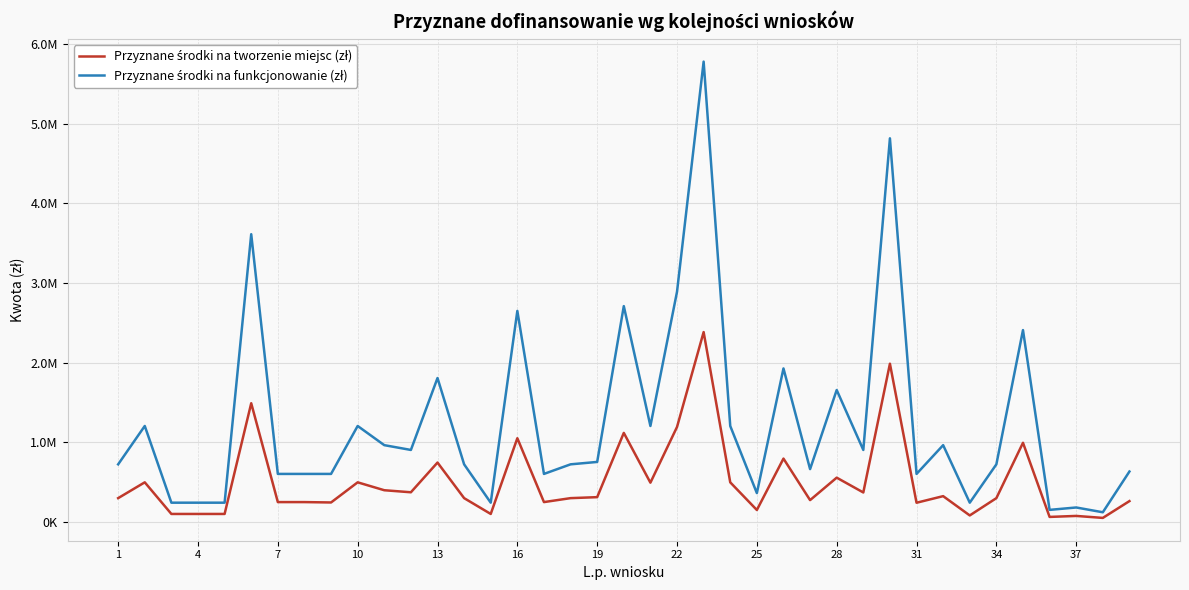

What is the value of the Przyznane środki na tworzenie miejsc (zł) point at the 1st from the left?

297840